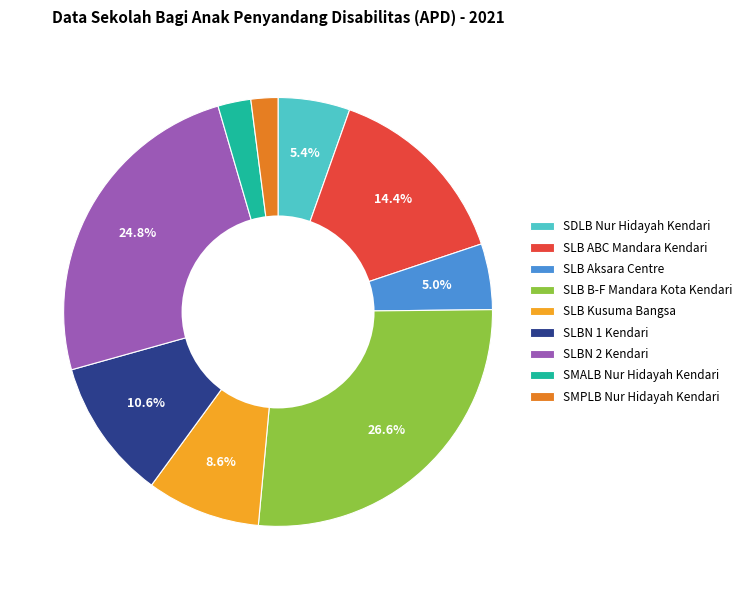

Which category has the biggest portion of the pie?

SLB B-F Mandara Kota Kendari